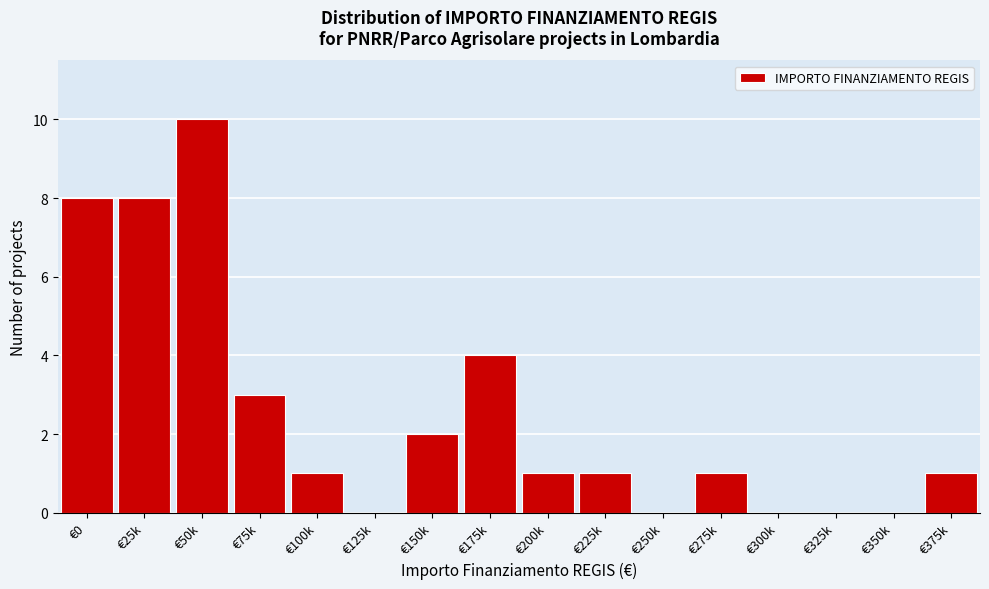

Reading left to right, extract all data points from this chart.

€0=8	€25k=8	€50k=10	€75k=3	€100k=1	€125k=0	€150k=2	€175k=4	€200k=1	€225k=1	€250k=0	€275k=1	€300k=0	€325k=0	€350k=0	€375k=1